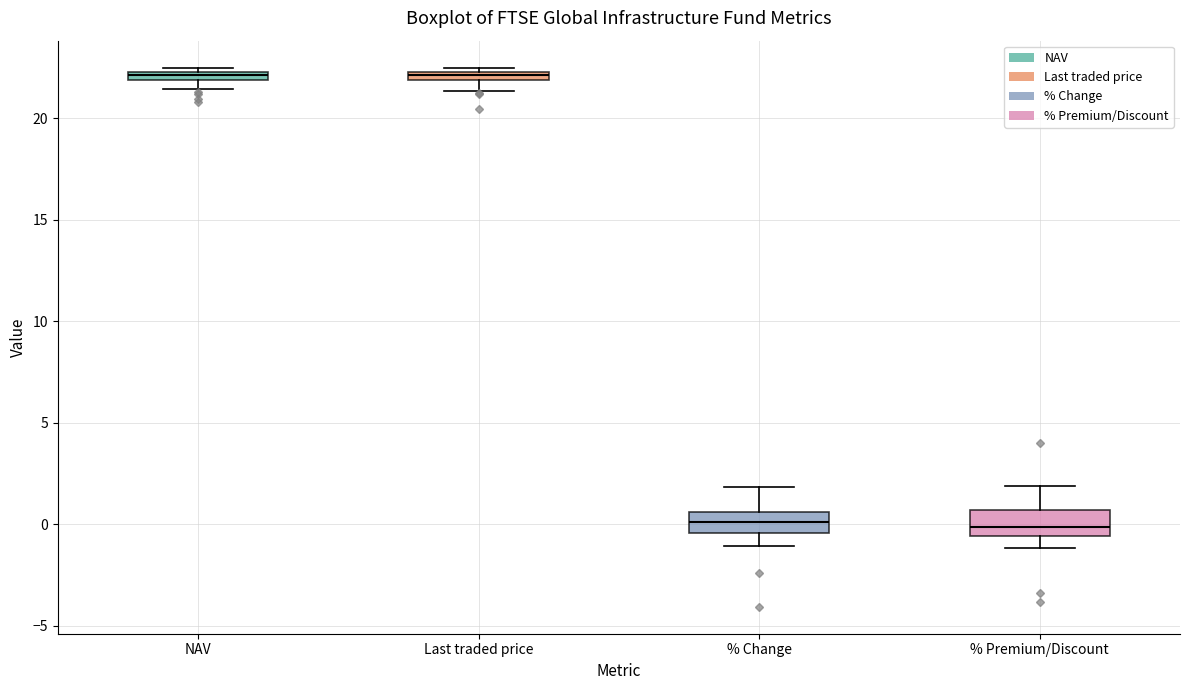

Where is the upper edge of the box for Last traded price on the y-axis? The values are not printed on the chart, so give them approximately, as read against the axis.

22.5